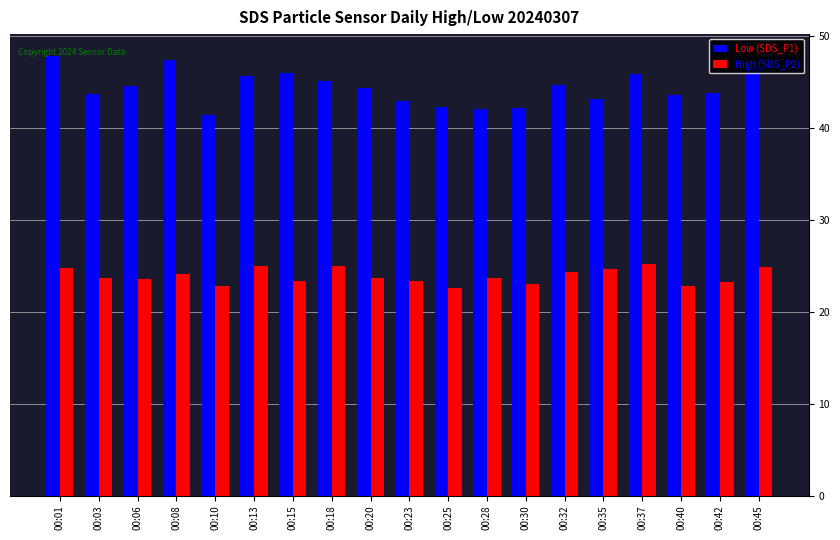

At which category is the sum across all series the highest?

00:01